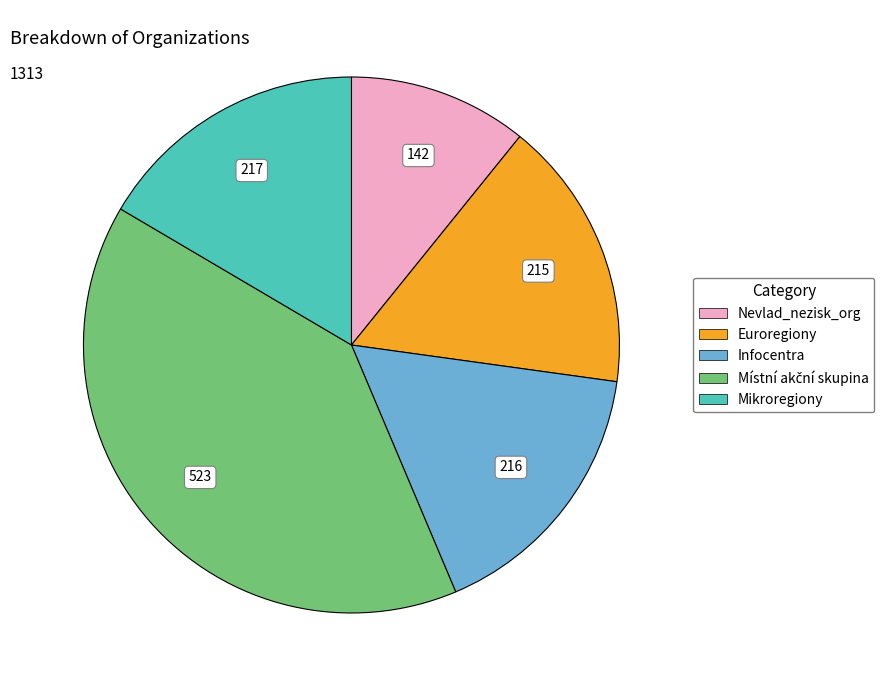

How many slices are in this pie chart?

5